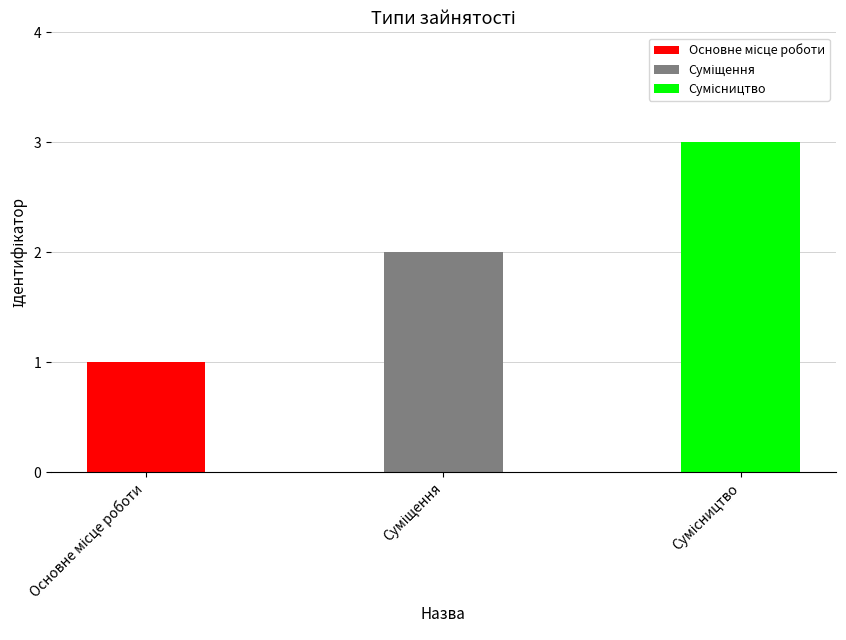

How many data points are less than 2?

1